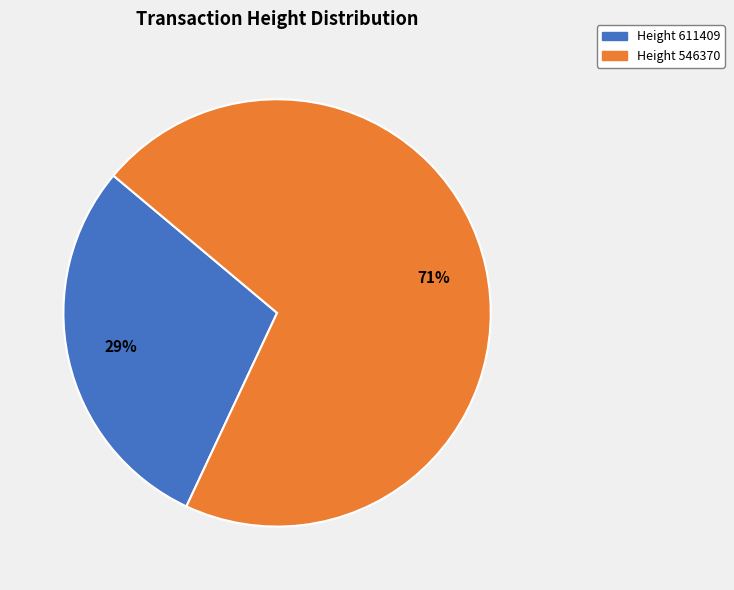

To the nearest percent, what is the difference between the largest and smallest slice percentages?

42%